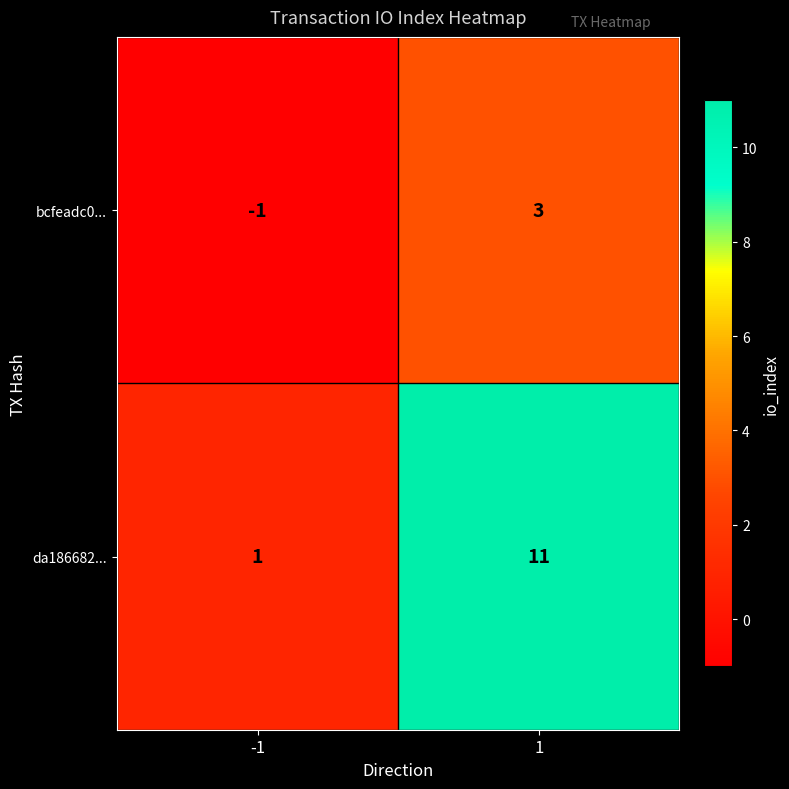

Is it true that bcfeadc0... equals 5 at 1?

False